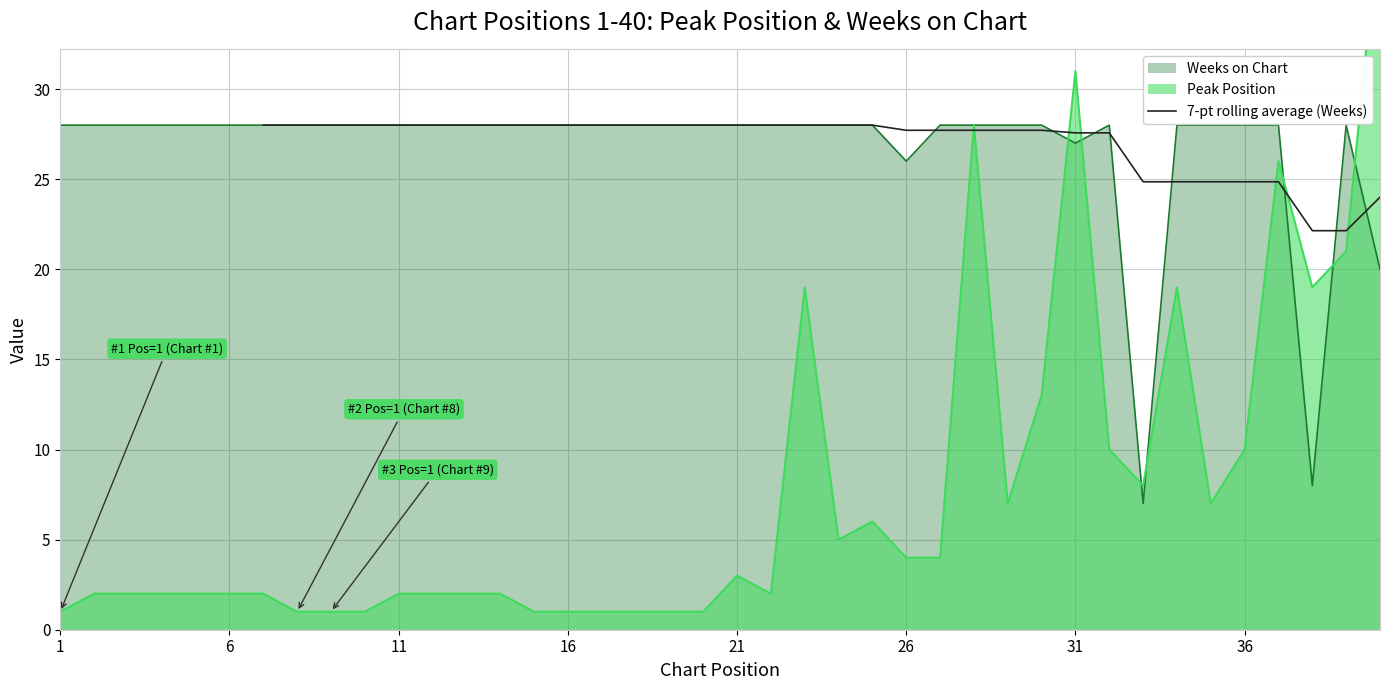

What is the minimum value for 7-pt rolling average (Weeks)?

22.1